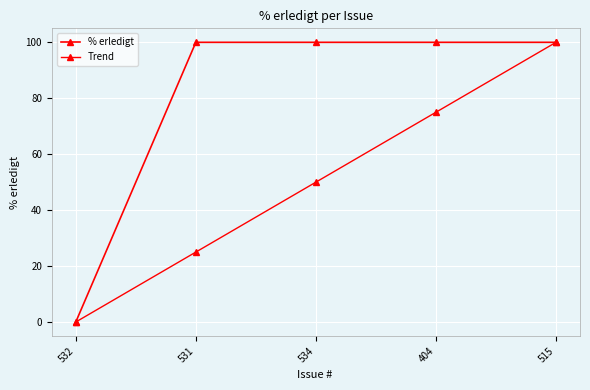

Does the chart have visible grid lines?

Yes